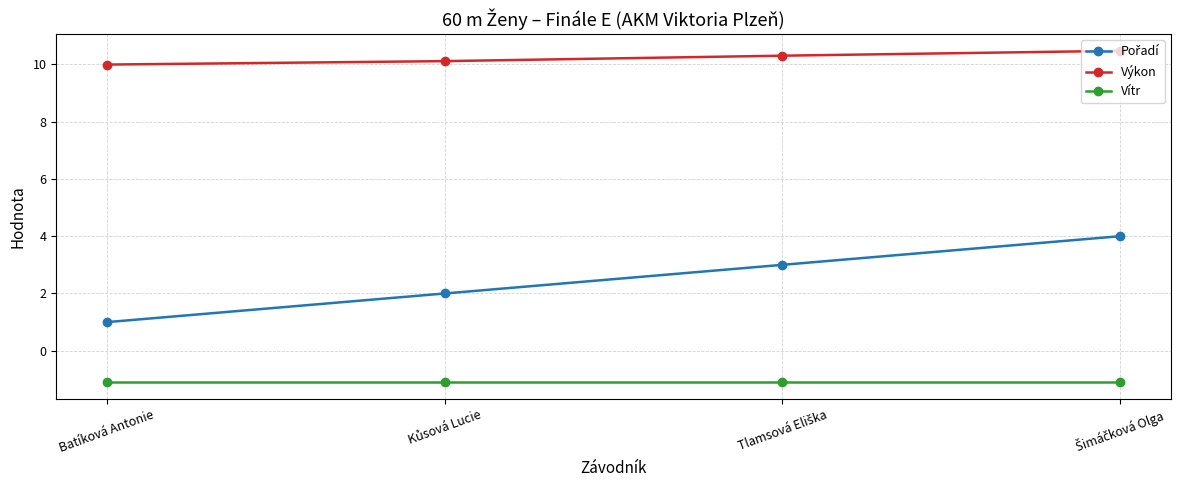

What is the label of the 4th point from the right?

Batíková Antonie